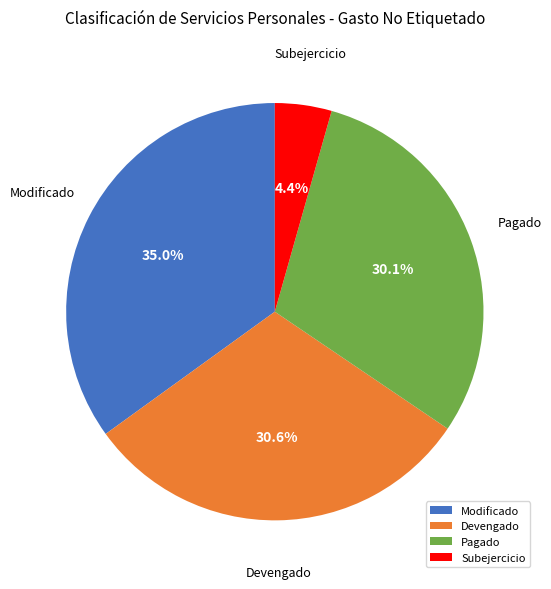

To the nearest percent, what percentage of the pie is Devengado?

31%